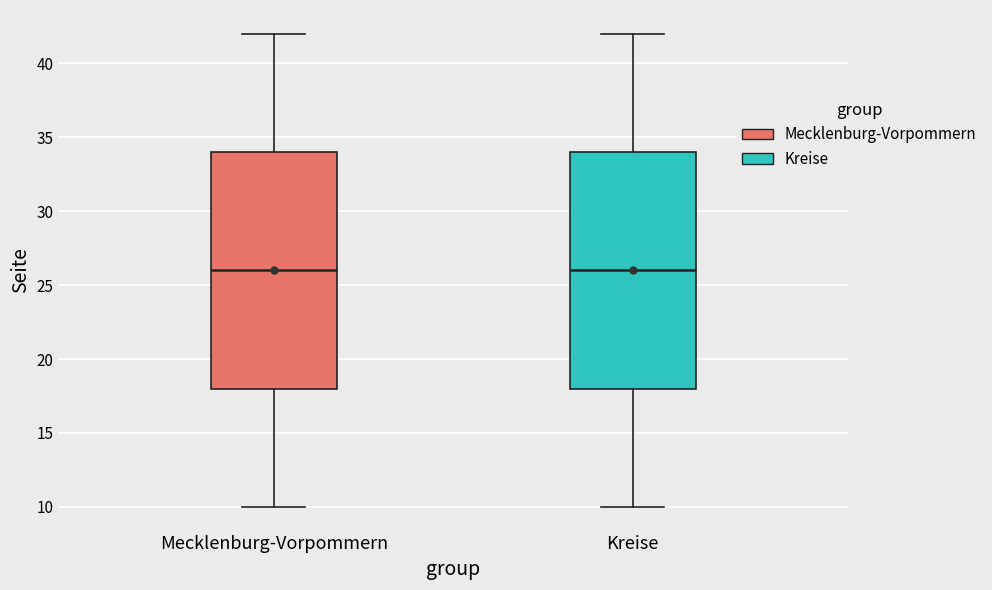

Reading left to right, transcribe this box plot: for each box, give where its median line is, the range the box spans, and where its two whiskers end, as read against the y-axis. The values are not printed on the chart, so give them approximately, as read against the axis.

Mecklenburg-Vorpommern: median 26, box 18 to 34, whiskers 10 to 42
Kreise: median 26, box 18 to 34, whiskers 10 to 42